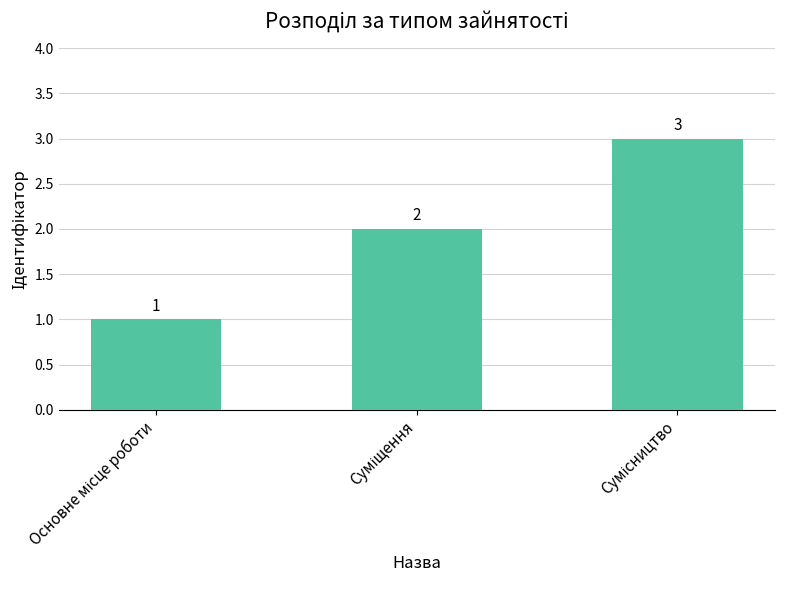

Count the values in the range 1 to 3.

3